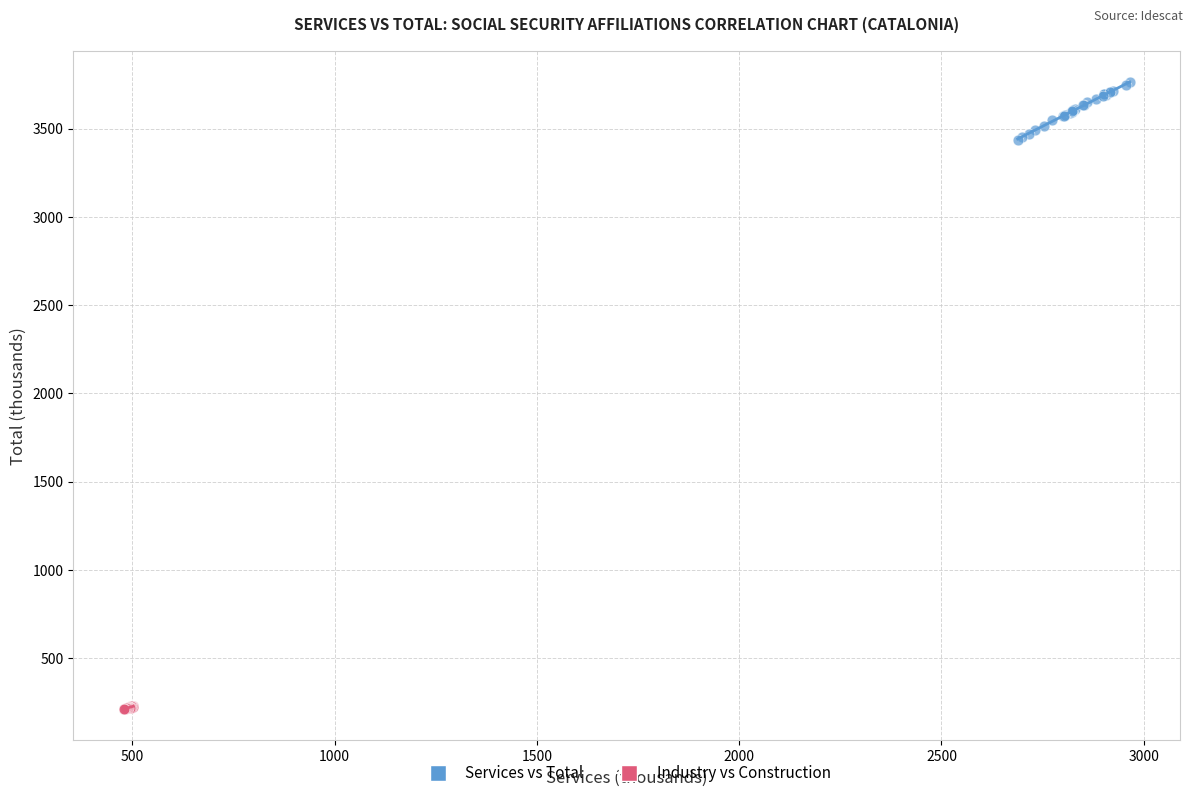

Which series contains the highest Y value?

Services vs Total